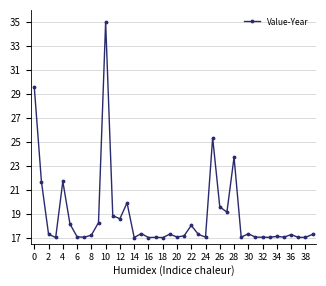

True or false: the data has more than 2 interior local peaks.

True